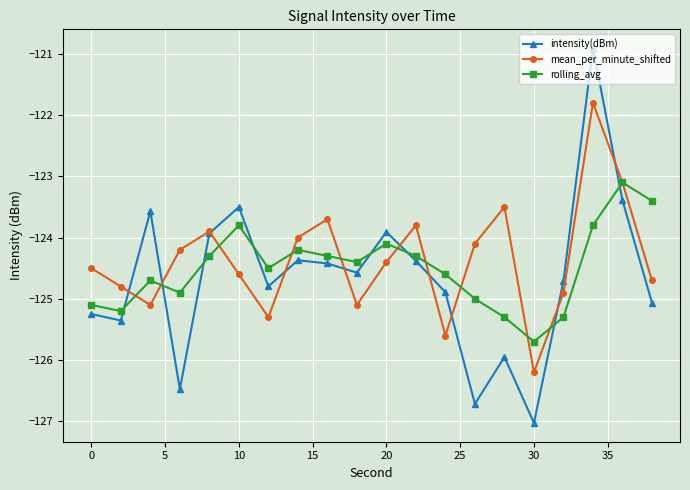

True or false: rolling_avg has more than 1 points higher than both neighbors.

True